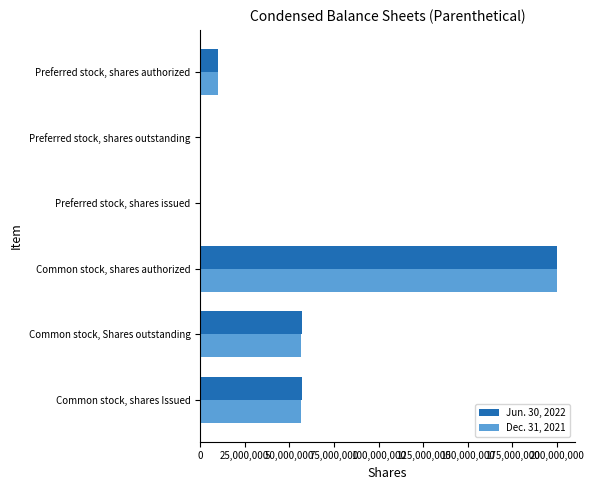

Between Common stock, Shares outstanding and Common stock, shares authorized, which series saw the biggest shift?

Dec. 31, 2021